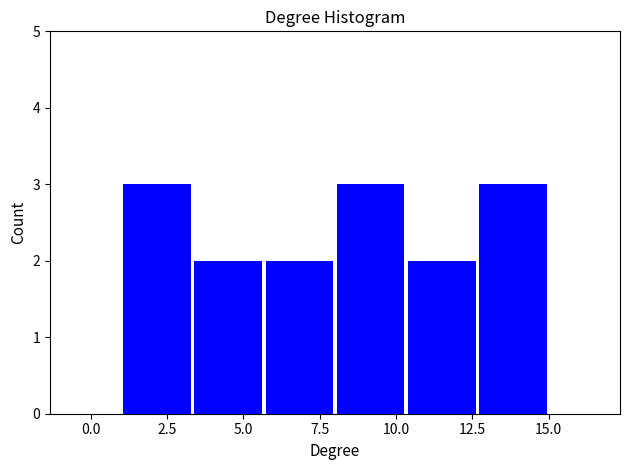

Reading left to right, transcribe this chart: for each bar, give the range it covers on the x-axis and its height. Neither the bar edges nor the heights are printed on the chart, so give them approximately, as read against the axes.

1.0 to 3.5: 3
3.5 to 5.5: 2
5.5 to 8.0: 2
8.0 to 10.5: 3
10.5 to 12.5: 2
12.5 to 15.0: 3